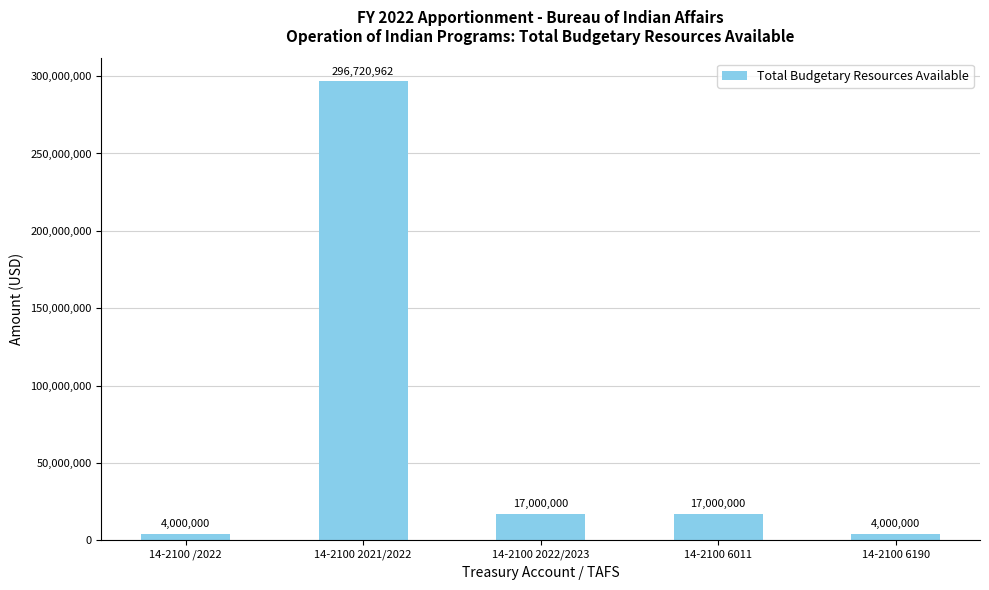

What is the average value?

67744192